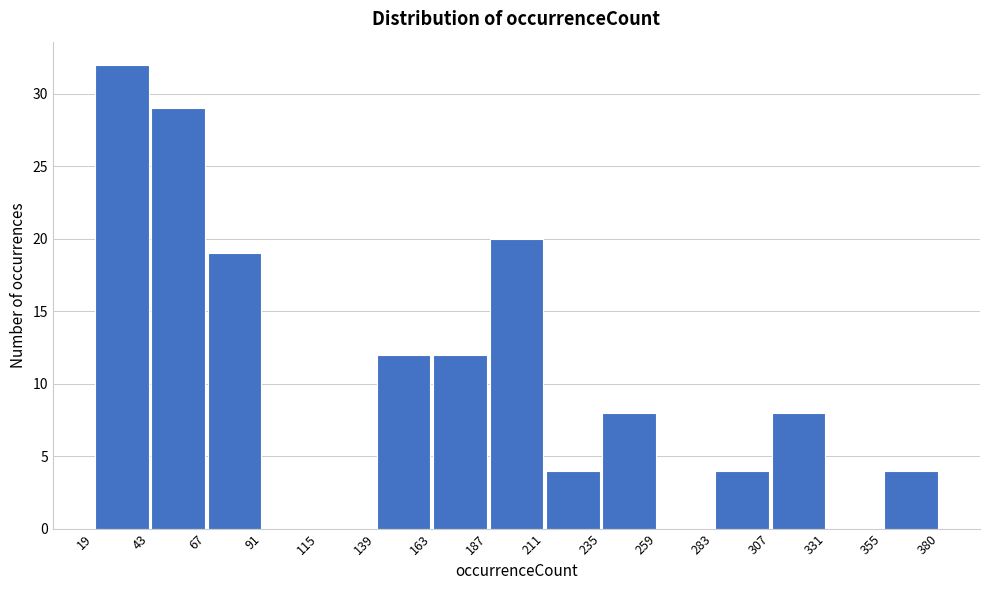

How tall is the bar that spans 235 to 259 on the x-axis? The values are not printed on the chart, so give them approximately, as read against the axis.

8